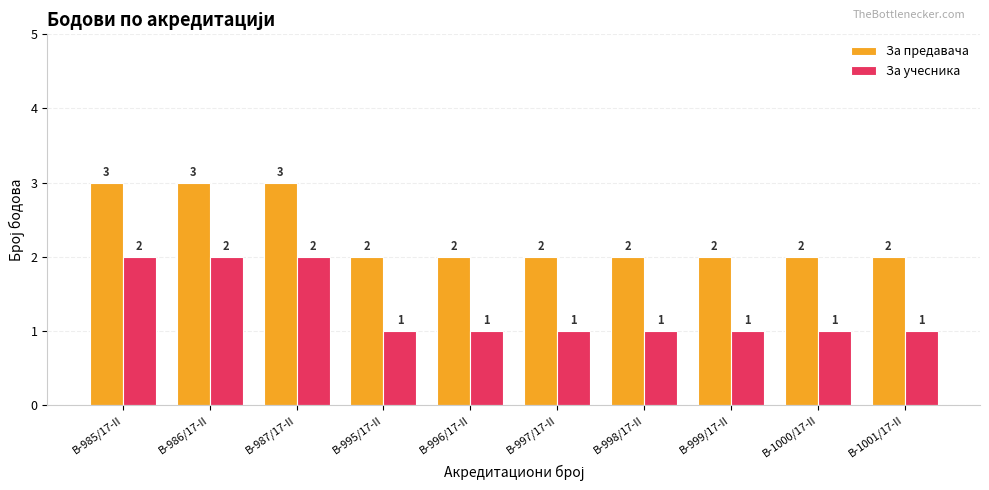

What is the highest value of the За предавача series?

3